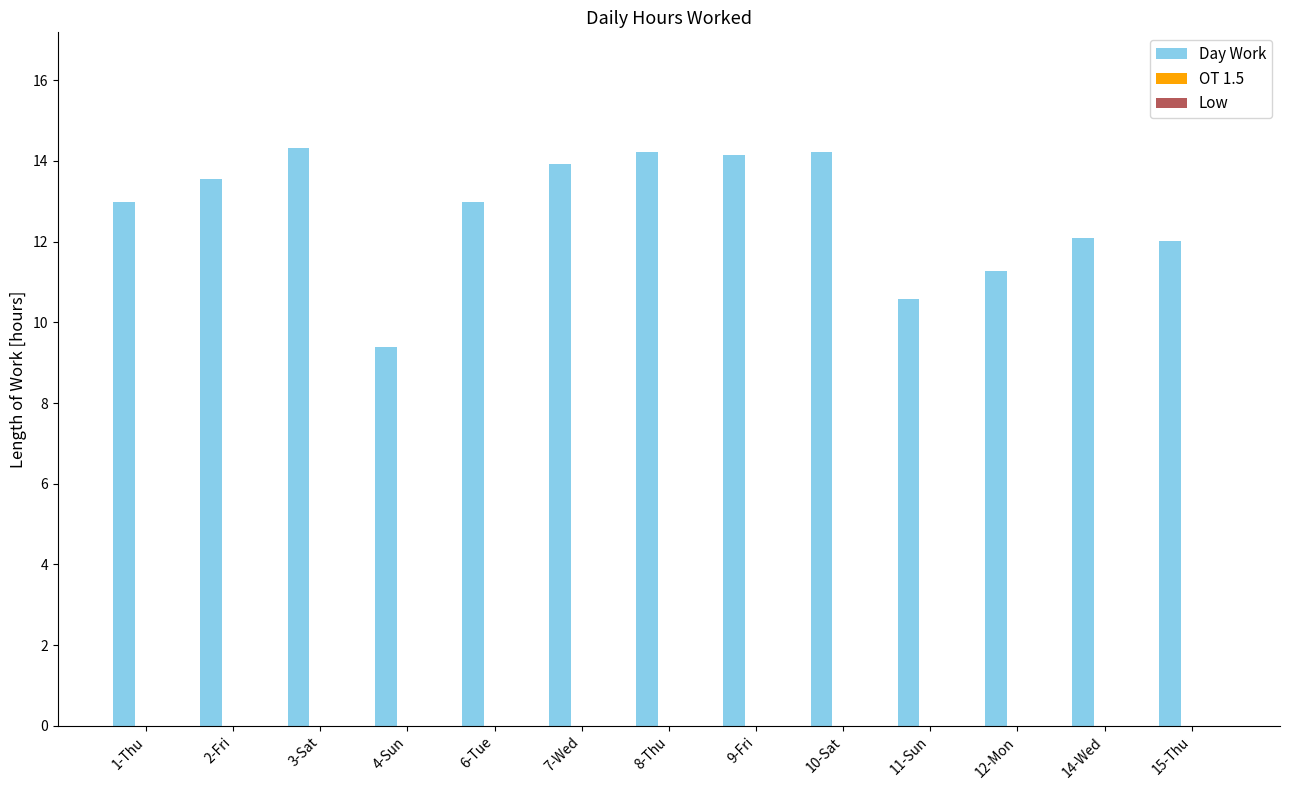

What is the maximum value shown in the chart?

14.3